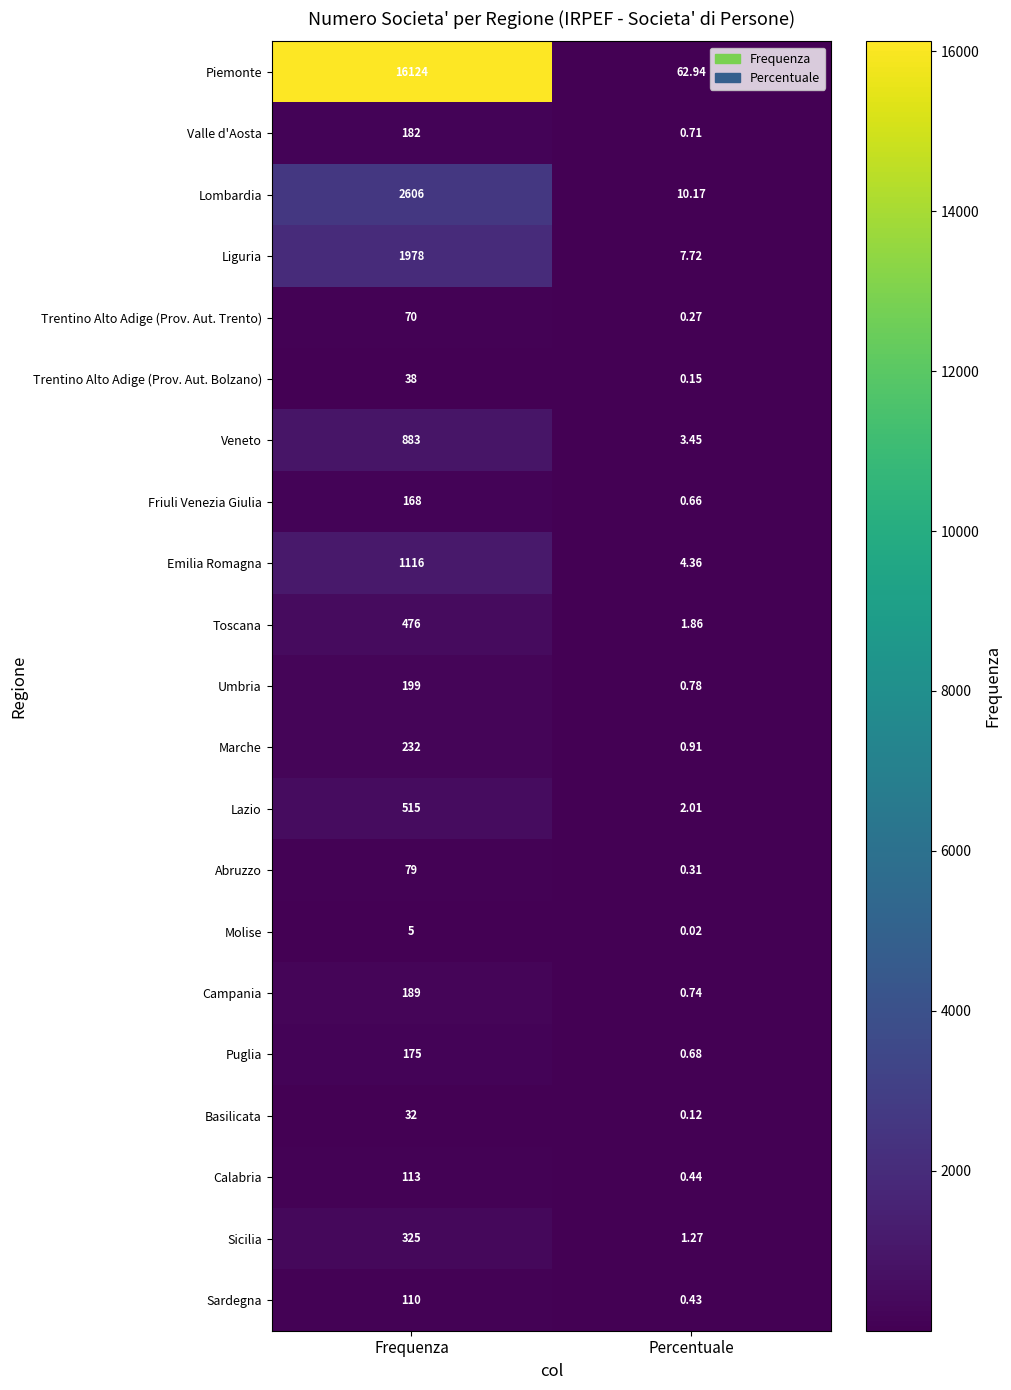

Which series has the largest total across all categories?

Piemonte